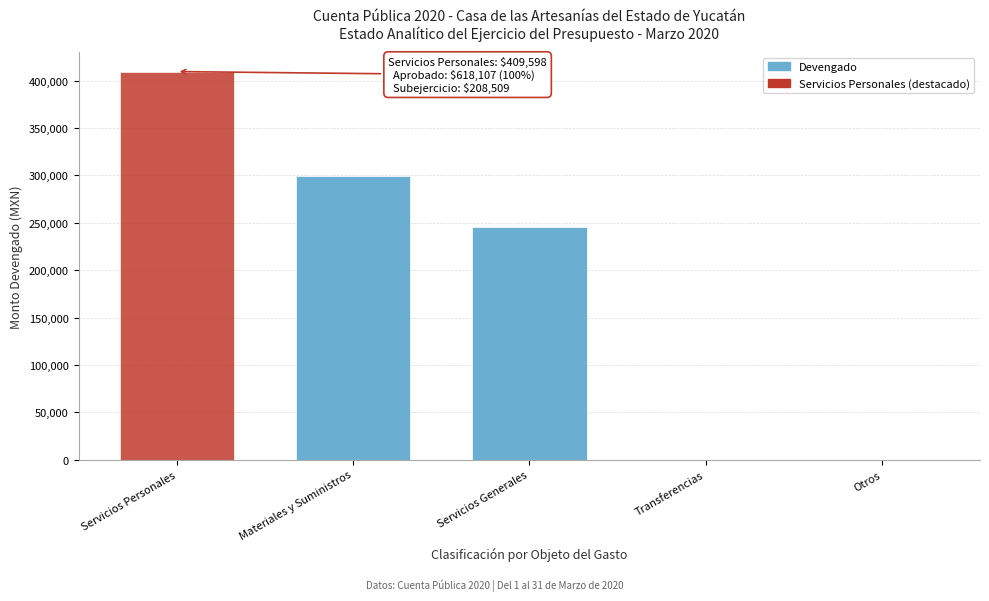

Reading left to right, list all the values displayed in this chart.

Servicios Personales=409597.8	Materiales y Suministros=299367.3	Servicios Generales=246036.6	Transferencias=0.0	Otros=0.0